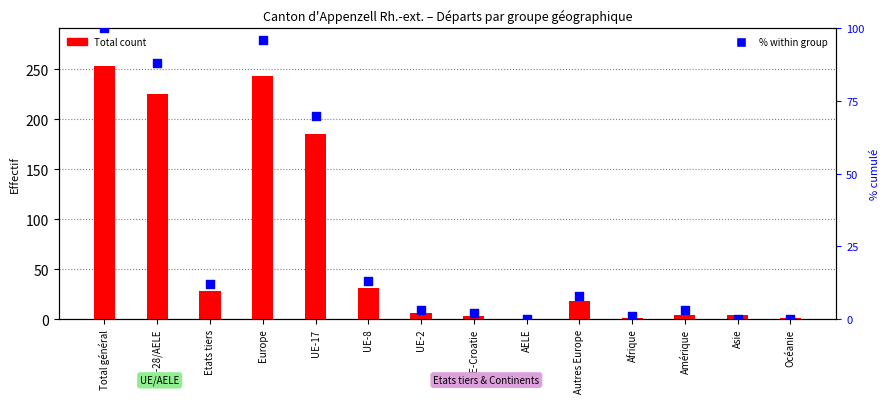

What is the total value across all series at Etats tiers?

40